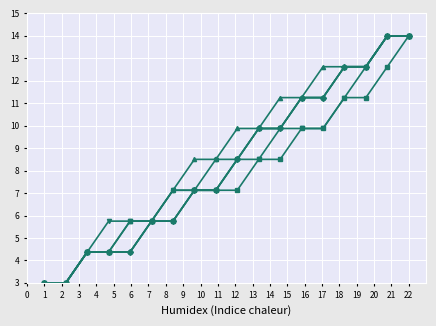

Is this an area chart (filled region under the line)?

No